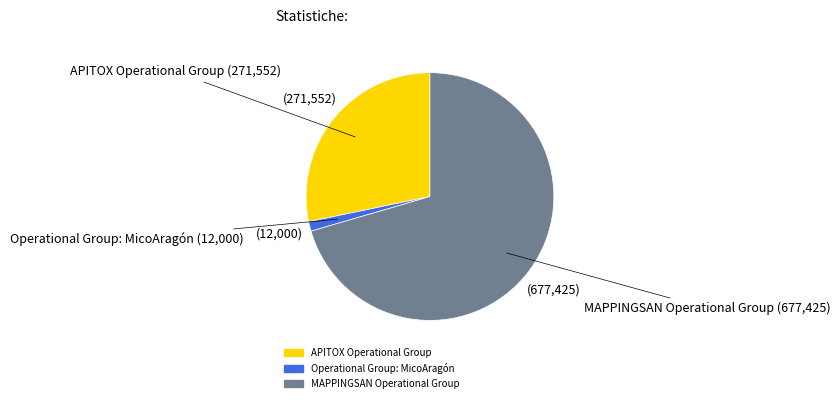

What is the smallest slice in the pie chart?

Operational Group: MicoAragón